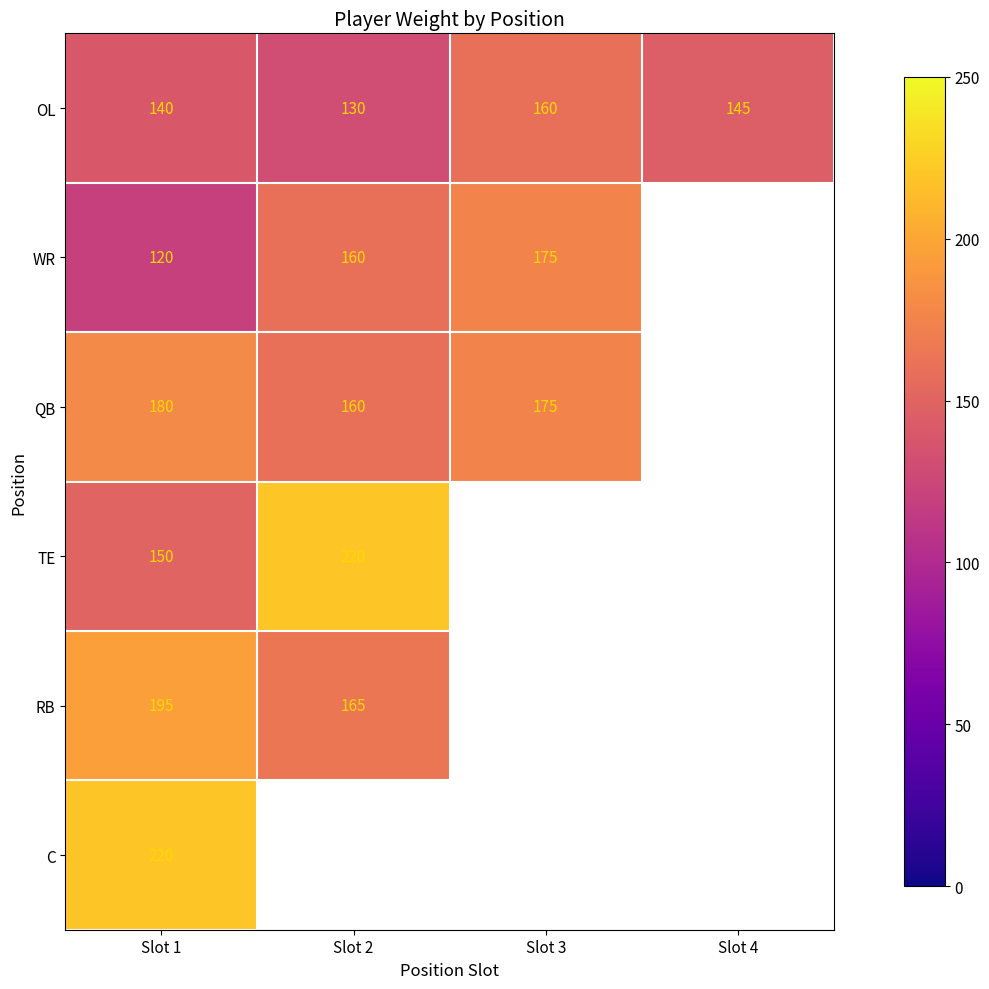

List the series in order of their peak value, lowest first.

OL, WR, QB, RB, TE, C